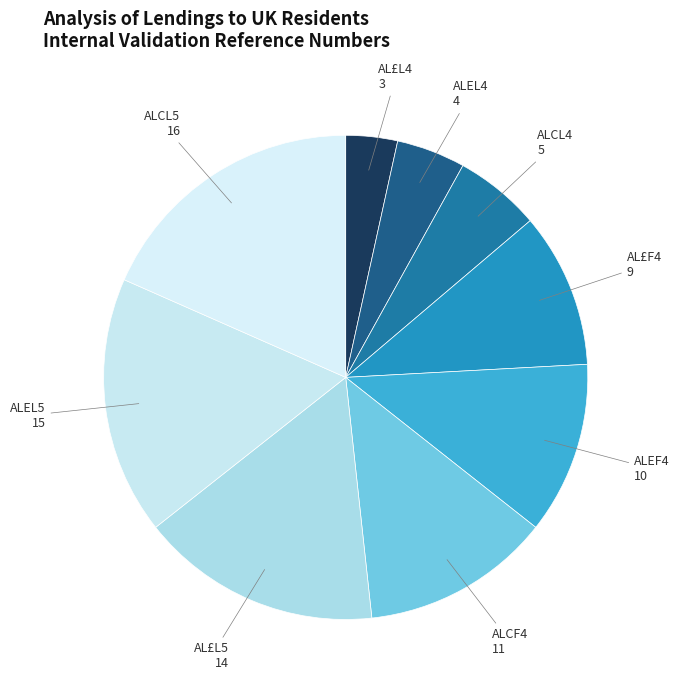

Do AL£F4 and ALEL4 together represent more than half of the pie?

No